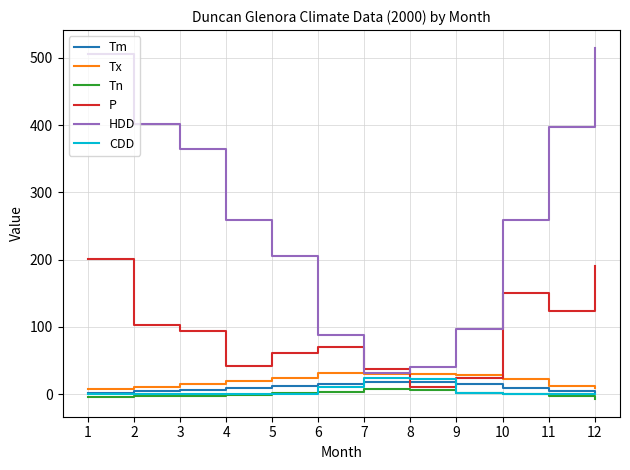

How many distinct data groups are displayed?

6